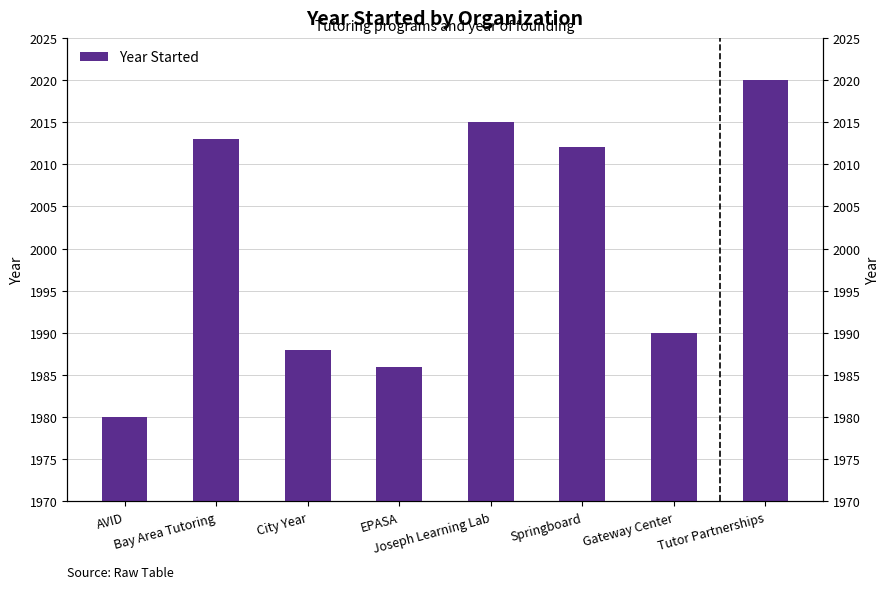

Approximately how many times larger is the value at EPASA compared to City Year?

1.0